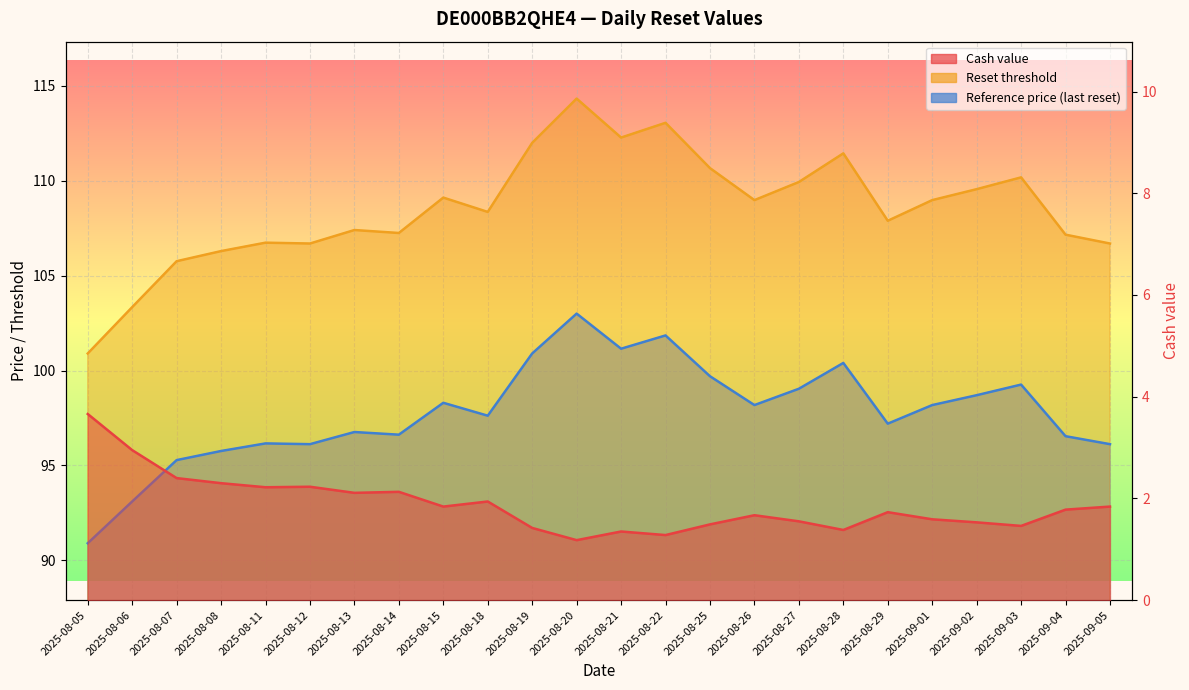

Reading left to right, list all the values displayed in this chart.

Cash value: 3.7	3.0	2.4	2.3	2.2	2.2	2.1	2.1	1.8	1.9	1.4	1.2	1.4	1.3	1.5	1.7	1.6	1.4	1.7	1.6	1.5	1.5	1.8	1.8
Reset threshold: 100.9	103.3	105.8	106.3	106.7	106.7	107.4	107.2	109.1	108.4	112.0	114.3	112.3	113.1	110.7	109.0	109.9	111.4	107.9	109.0	109.6	110.2	107.2	106.7
Reference price: 90.9	93.1	95.3	95.8	96.2	96.1	96.8	96.6	98.3	97.6	100.9	103.0	101.2	101.8	99.7	98.2	99.0	100.4	97.2	98.2	98.7	99.3	96.5	96.1